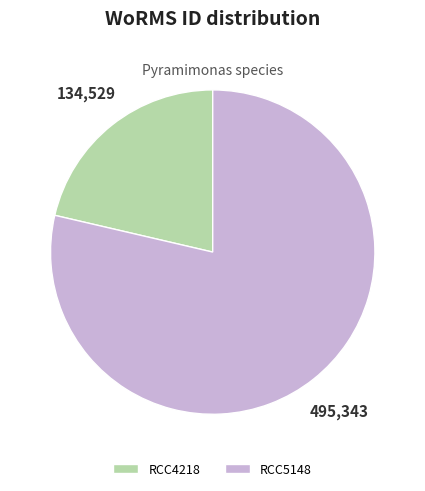

Between RCC4218 and RCC5148, which is larger?

RCC5148